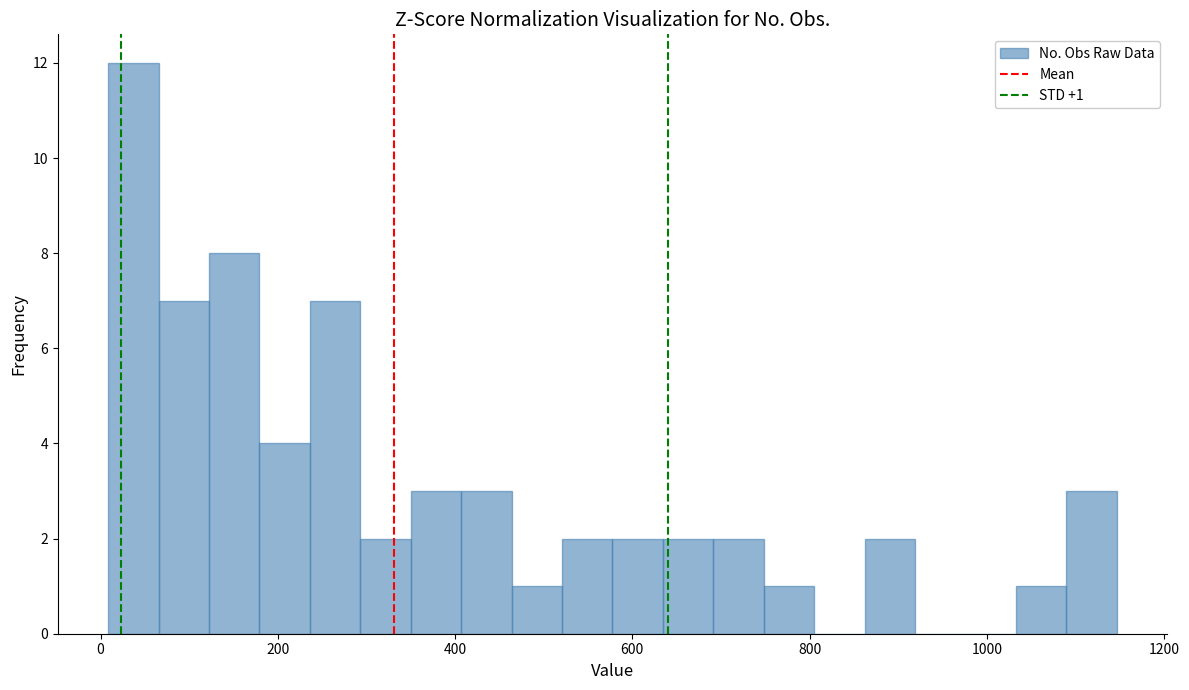

Around what value on the x-axis is the tallest bar? Give the approximate position of its centre, as read against the axis.

40